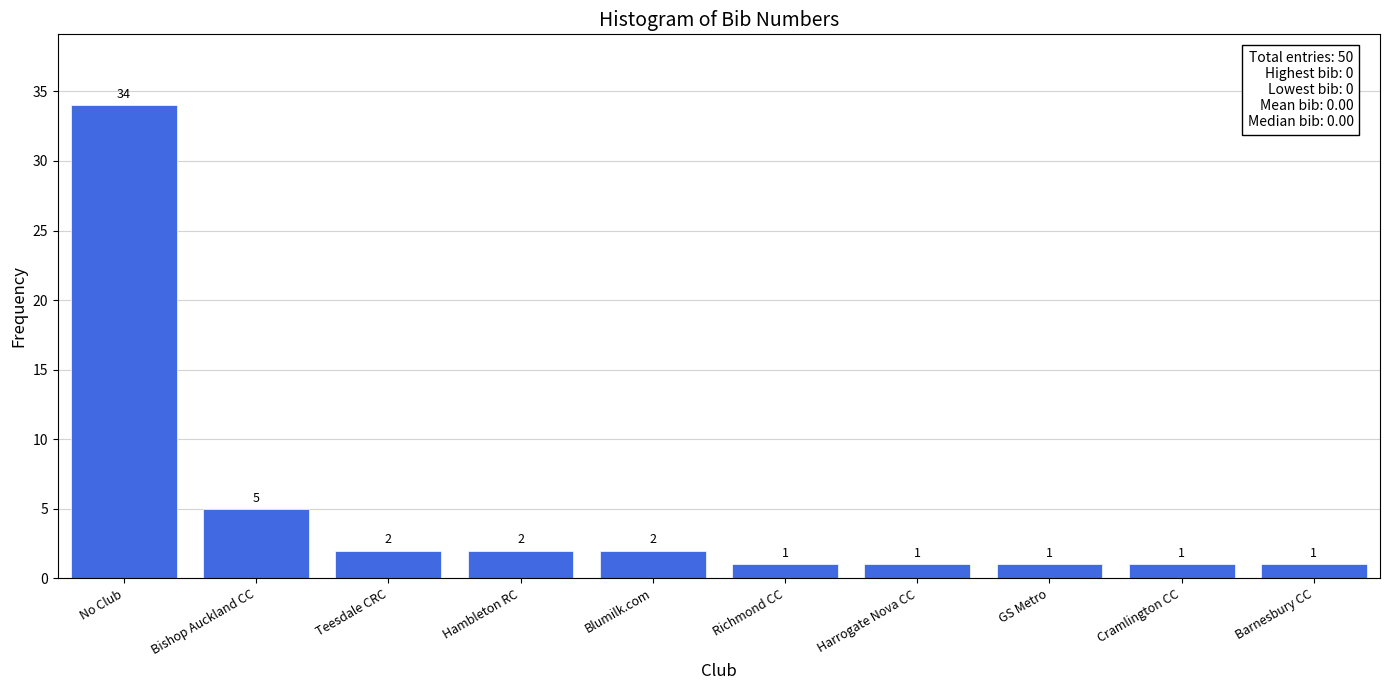

Reading left to right, what are all the values shown in this chart?

34	5	2	2	2	1	1	1	1	1